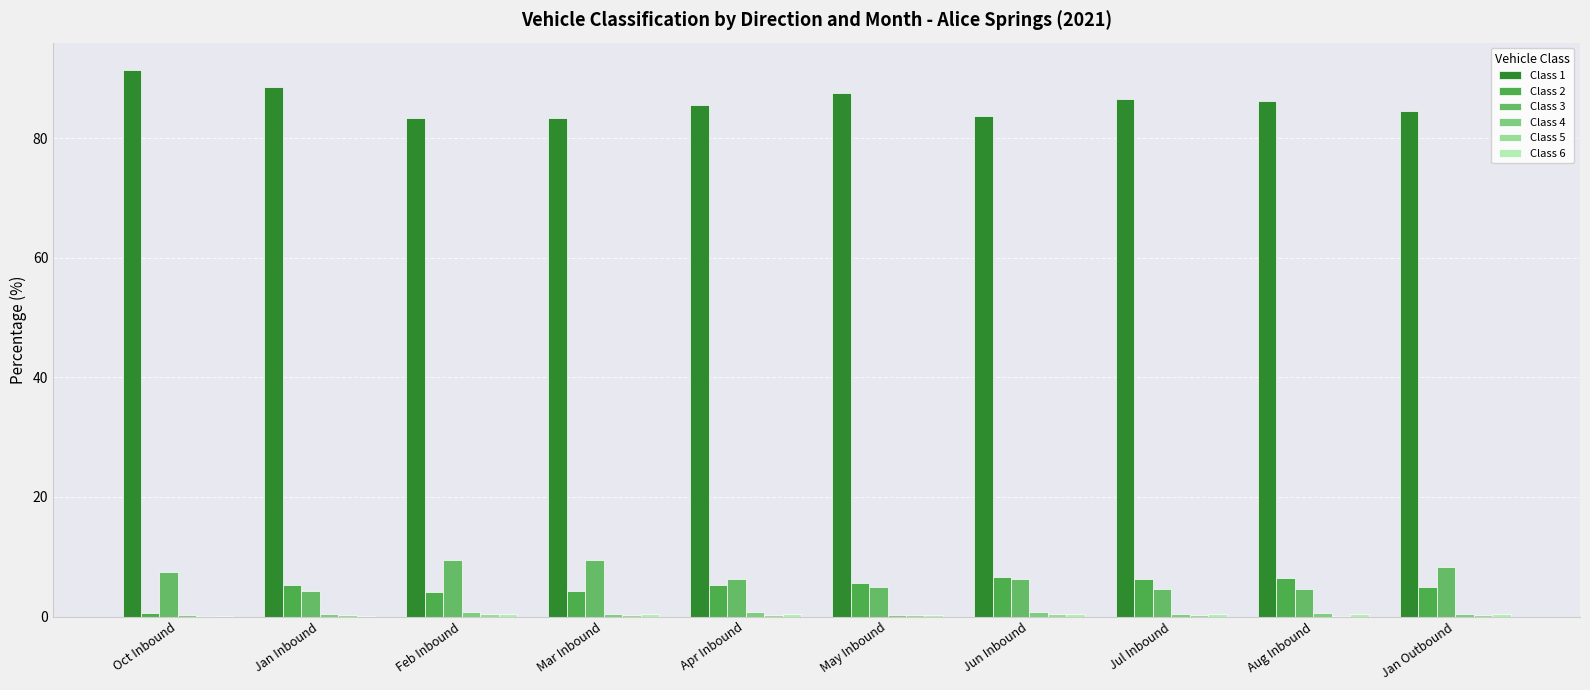

What is the difference between the highest and lowest values at Aug Inbound?

86.1